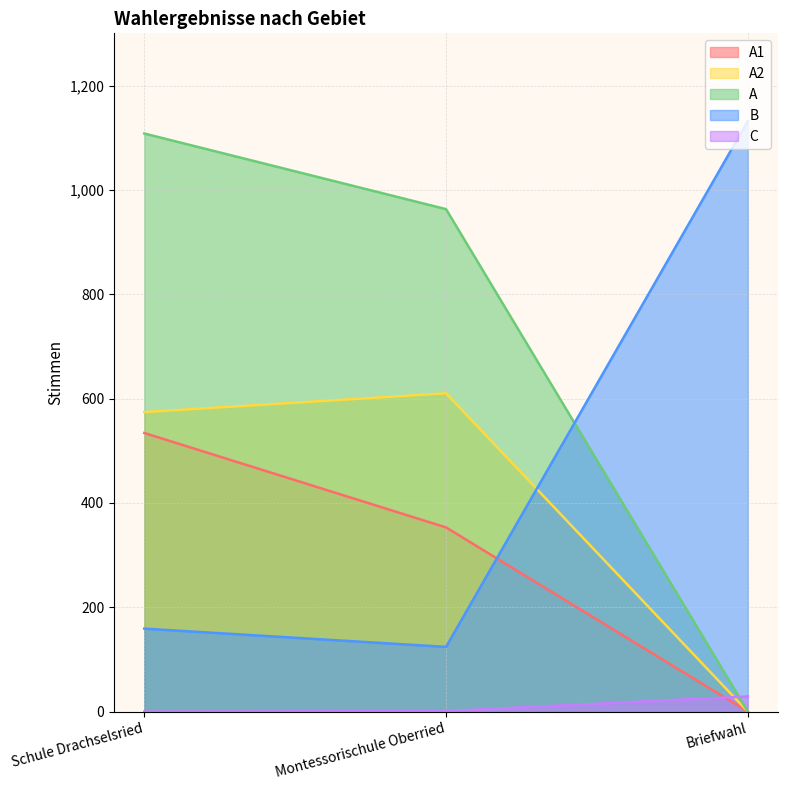

What value does the B series have at Montessorischule Oberried?

124